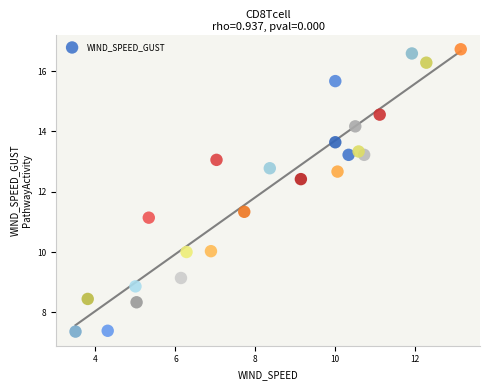

What Y value in the scatter plot is closest to 12?

12.4